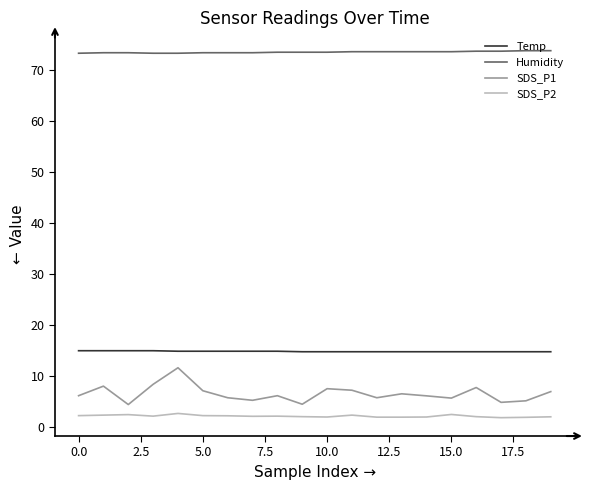

Which series has the largest total across all categories?

Humidity